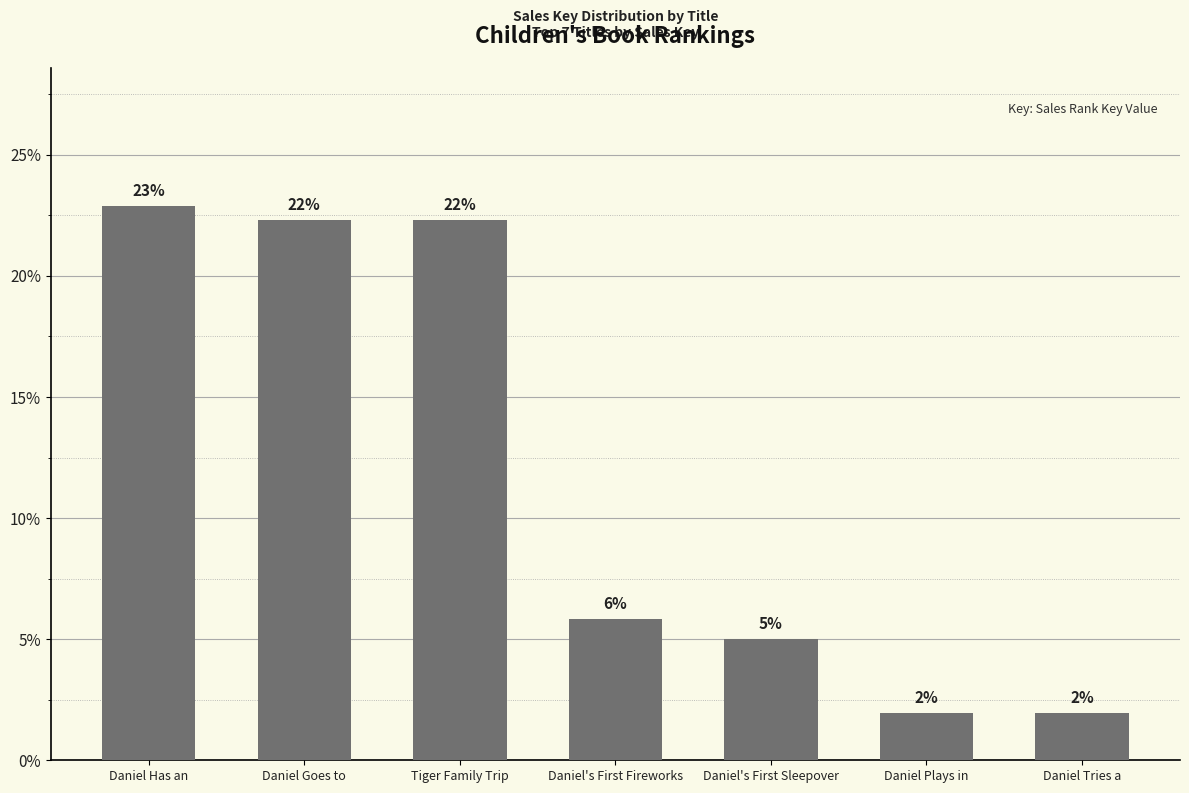

How many bars are there in total?

7